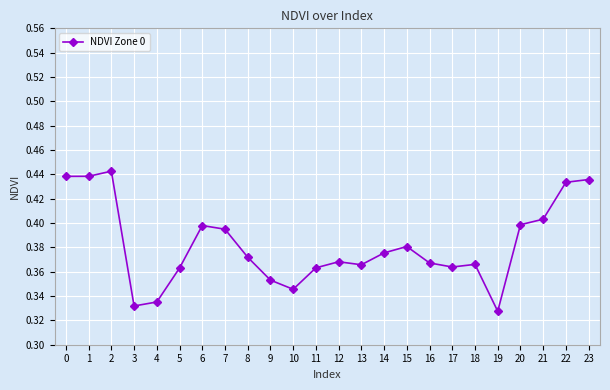

At which category does the chart reach its peak across all series?

2